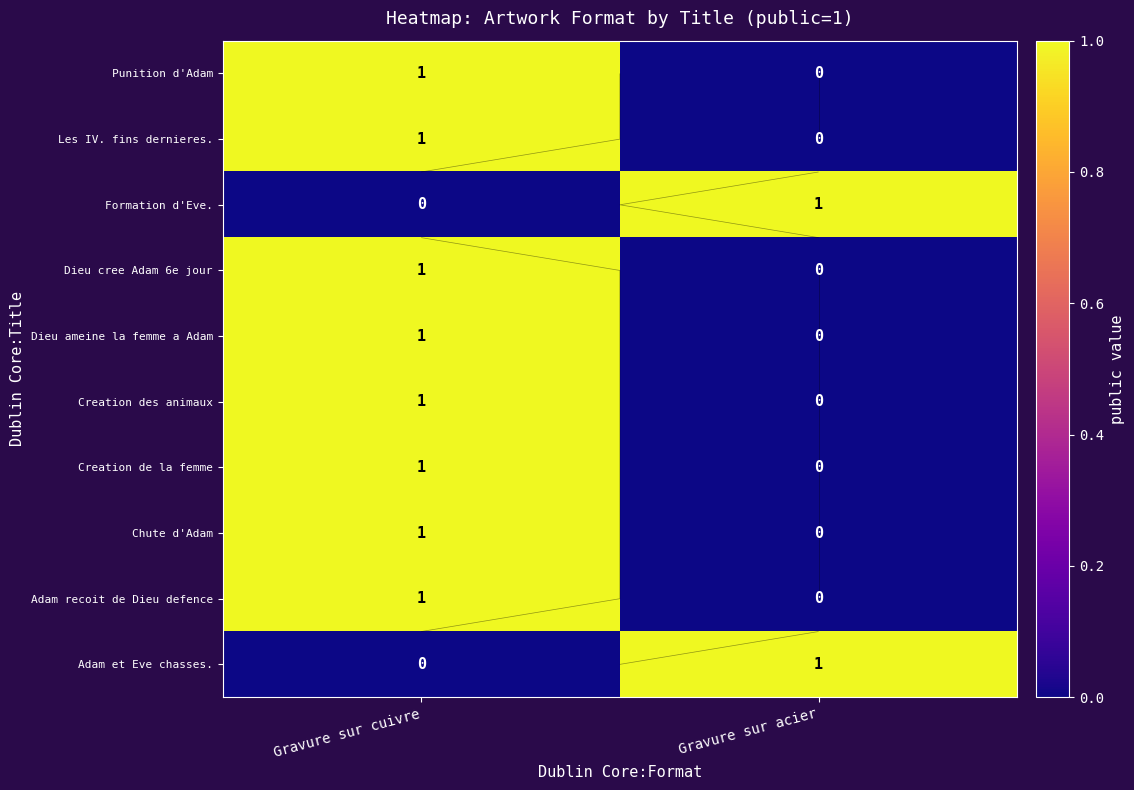

Which label corresponds to the largest value in the chart?

Gravure sur cuivre